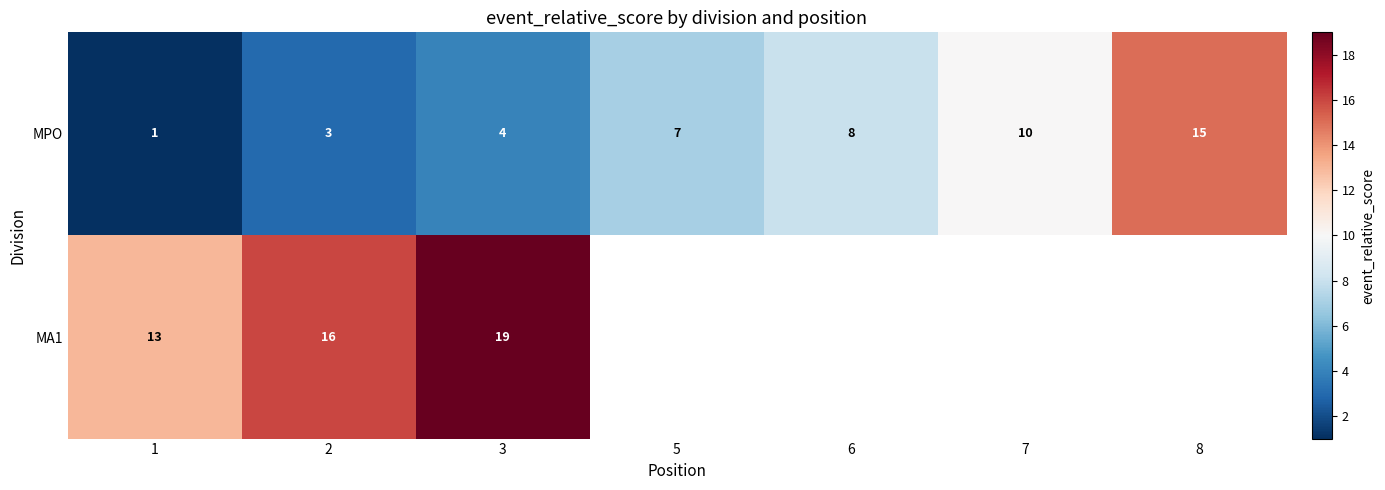

The row_0 series shows 8.0 at 6. True or false?

True